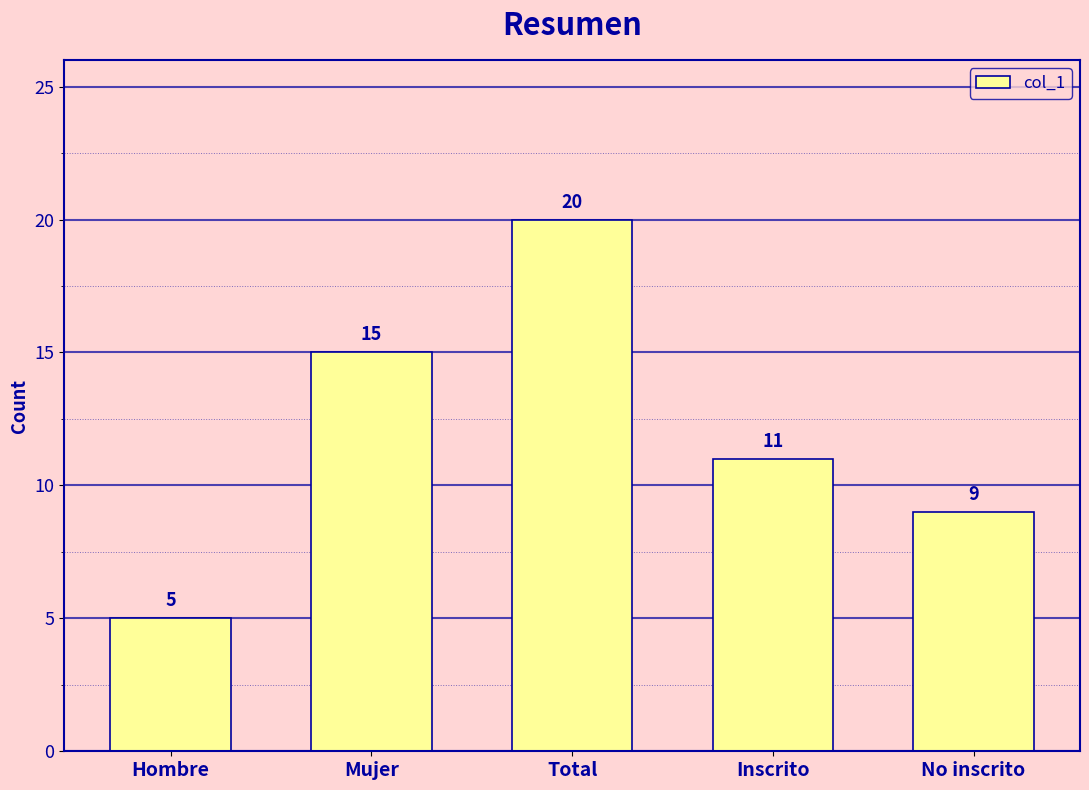

Which has a higher value, No inscrito or Total?

Total